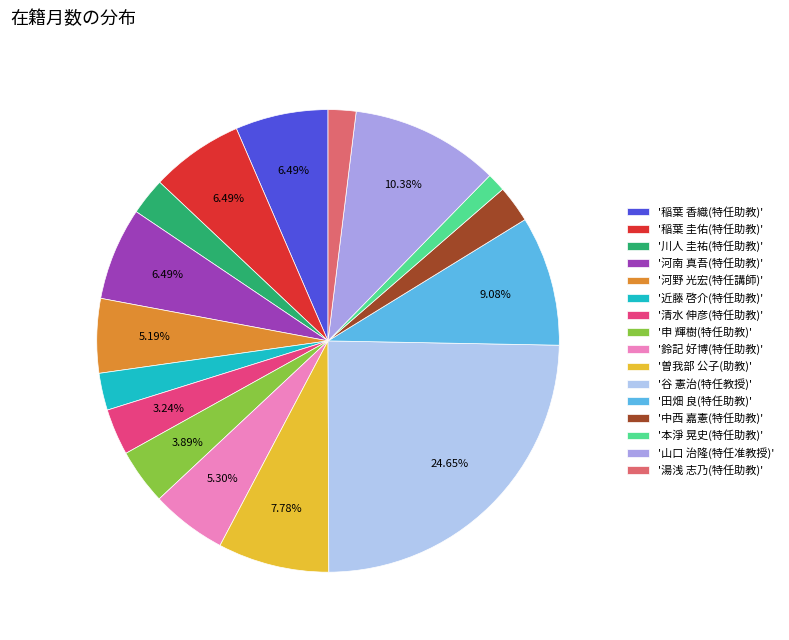

Is there any slice that represents more than half of the pie?

No